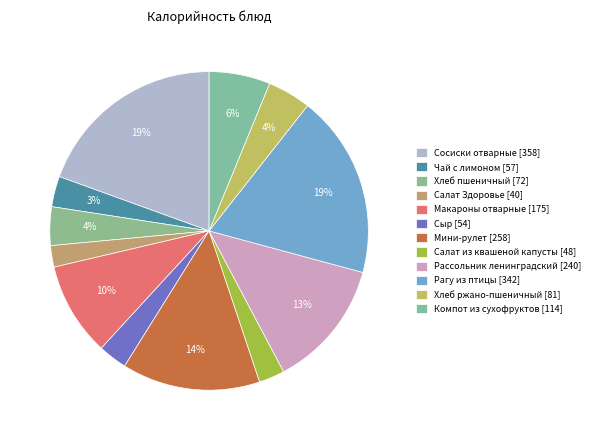

How many slices are in this pie chart?

12